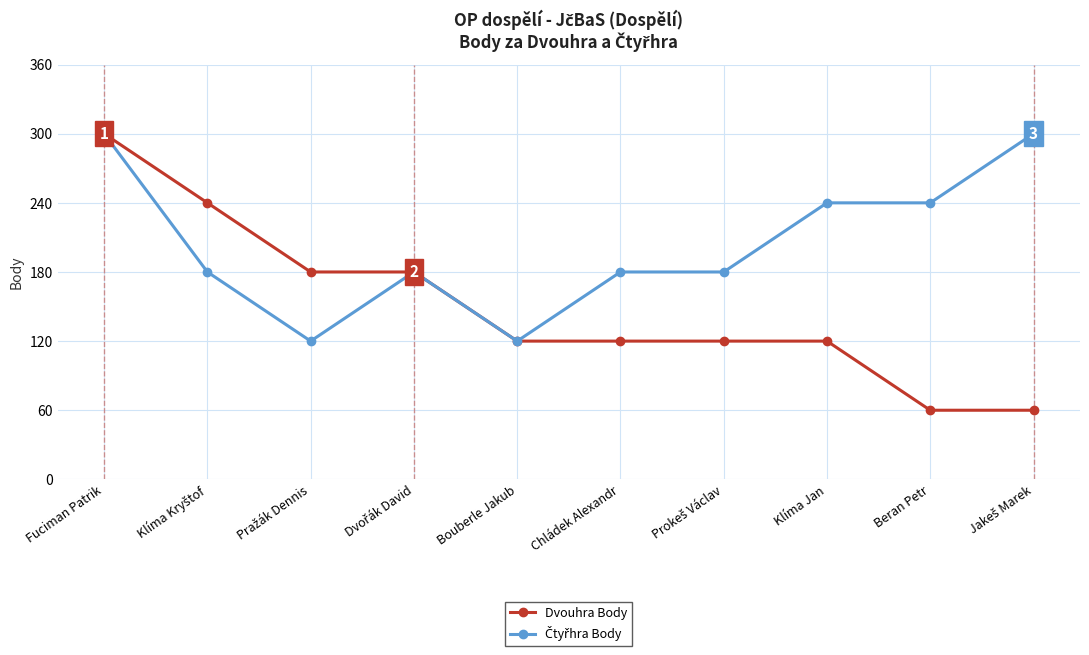

True or false: Dvouhra Body has a value of 101 at Beran Petr.

False